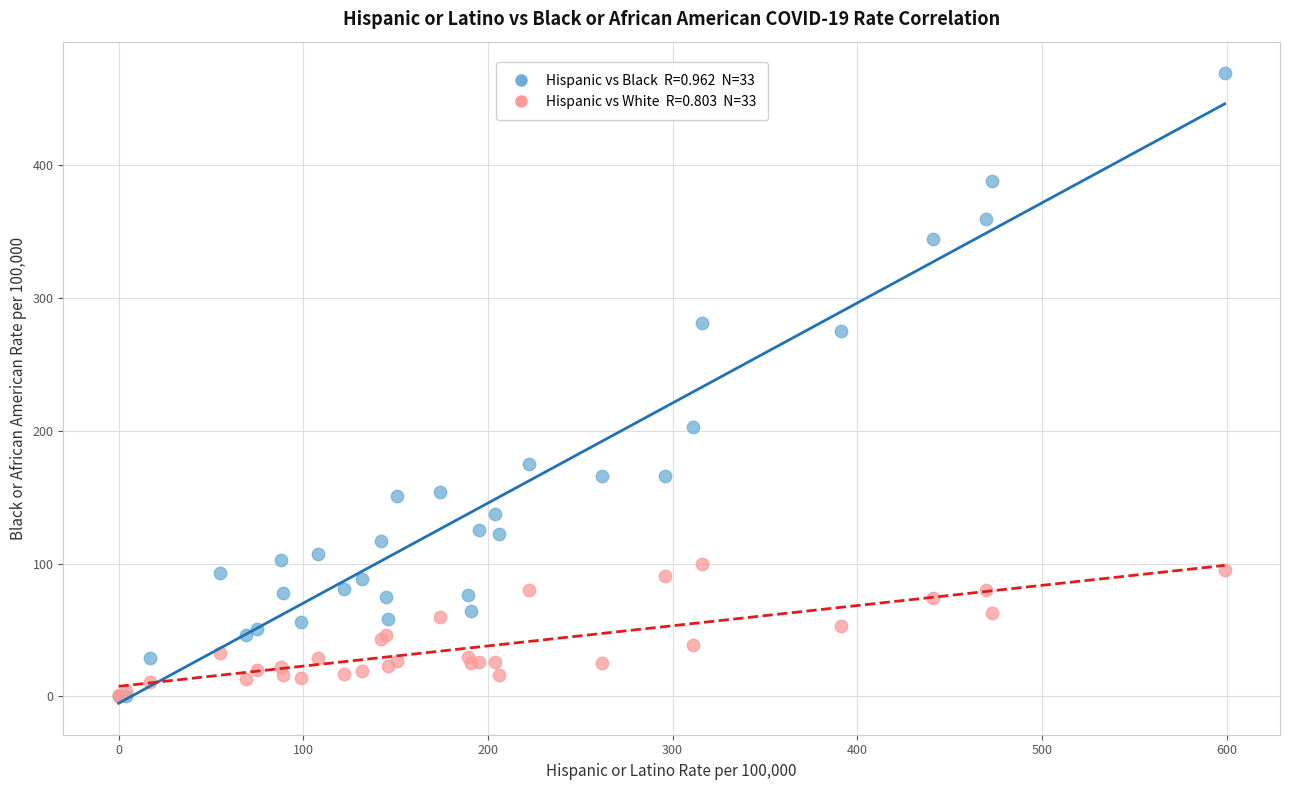

Across all series, what Y value is closest to 234?

203